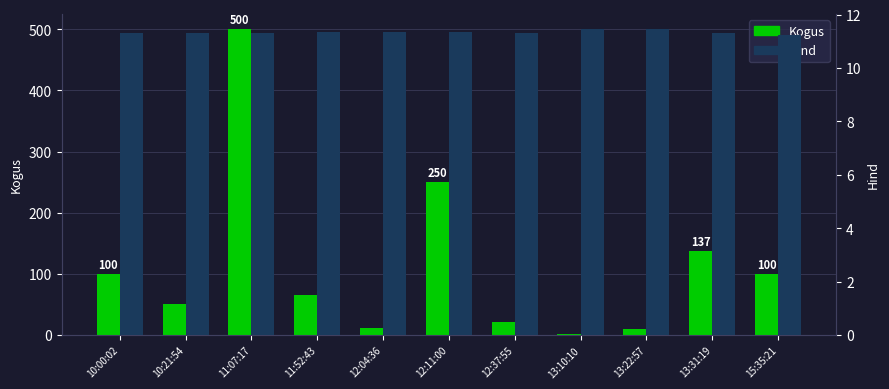

At which category is the sum across all series the highest?

11:07:17